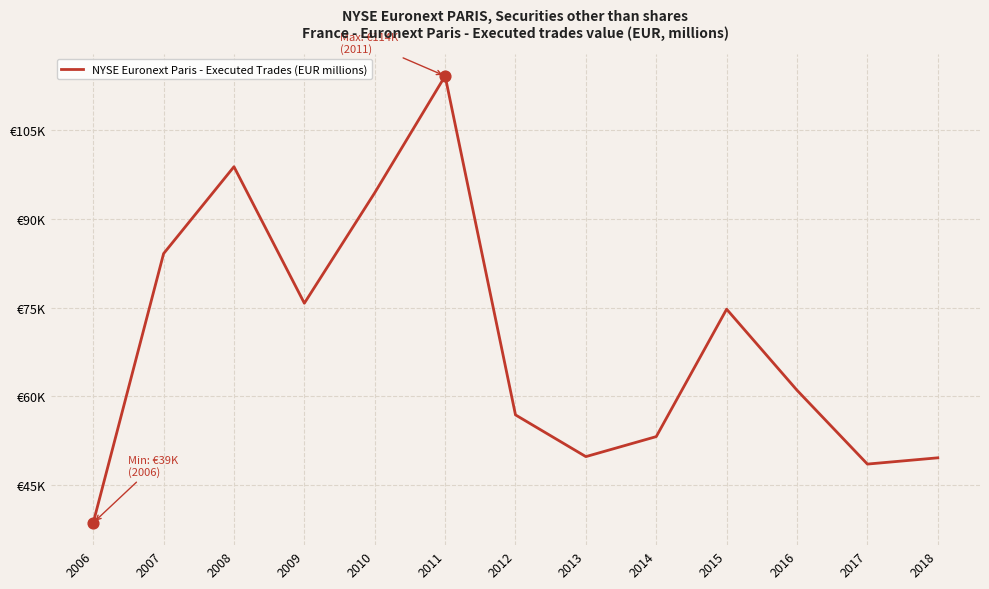

Approximately how many times larger is the value at 2014 compared to 2009?

0.7